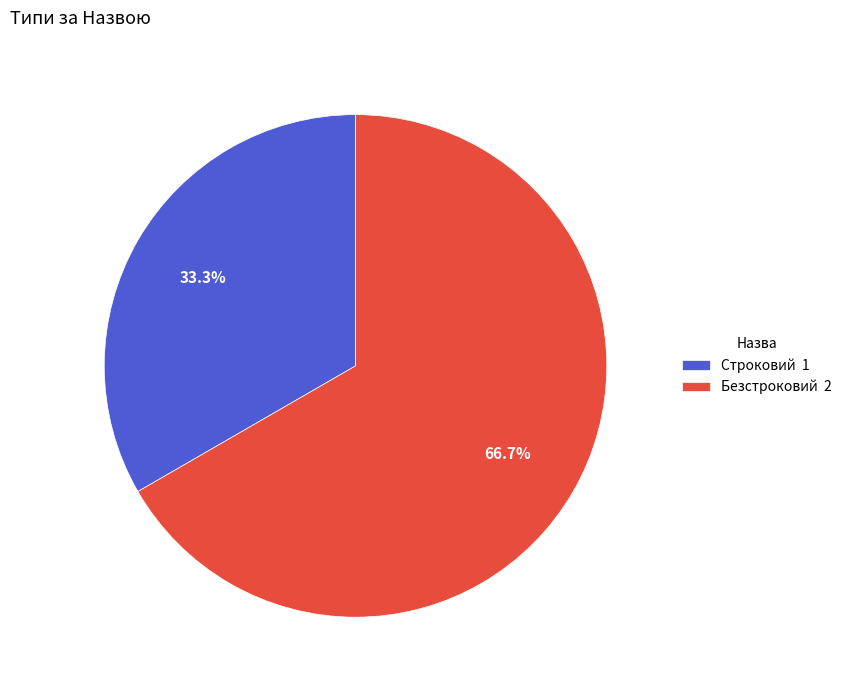

What percentage do Строковий and Безстроковий together represent?

100.0%